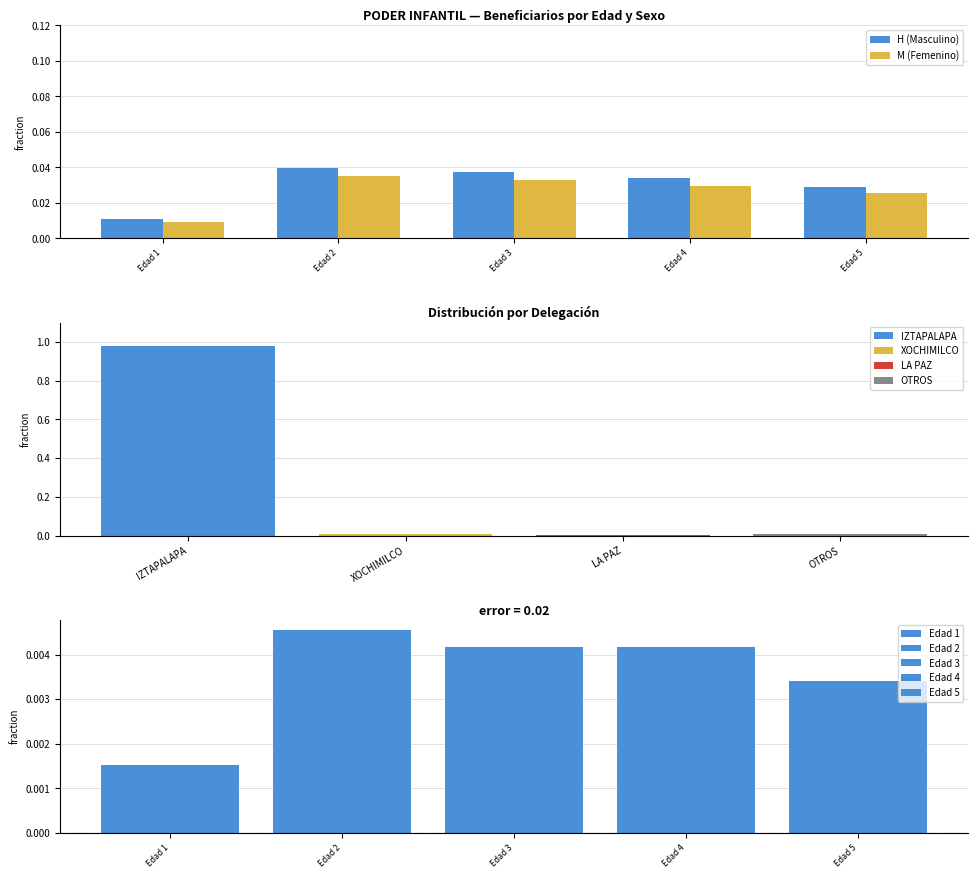

Does the chart contain any negative values?

No